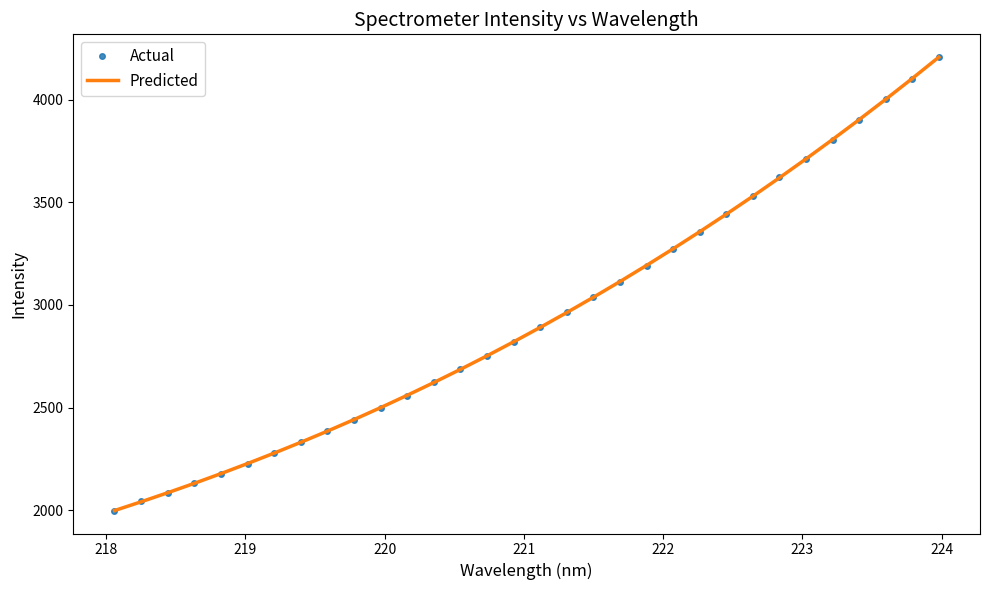

What is the greatest value displayed?

4206.9